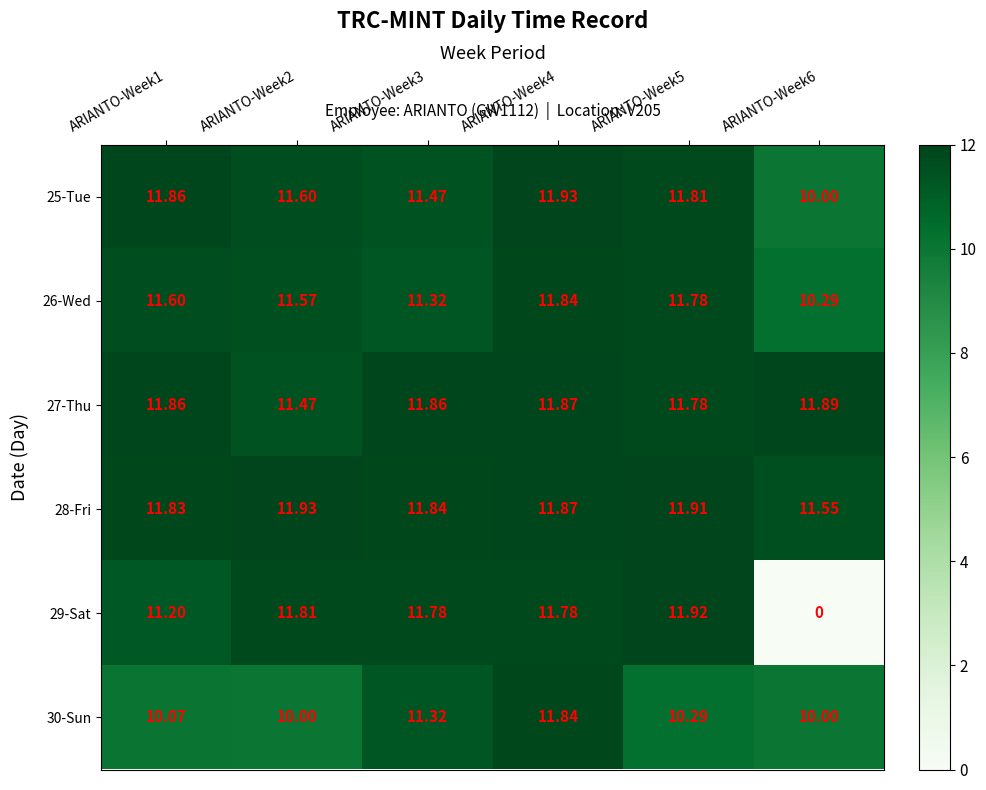

How many distinct data groups are displayed?

6